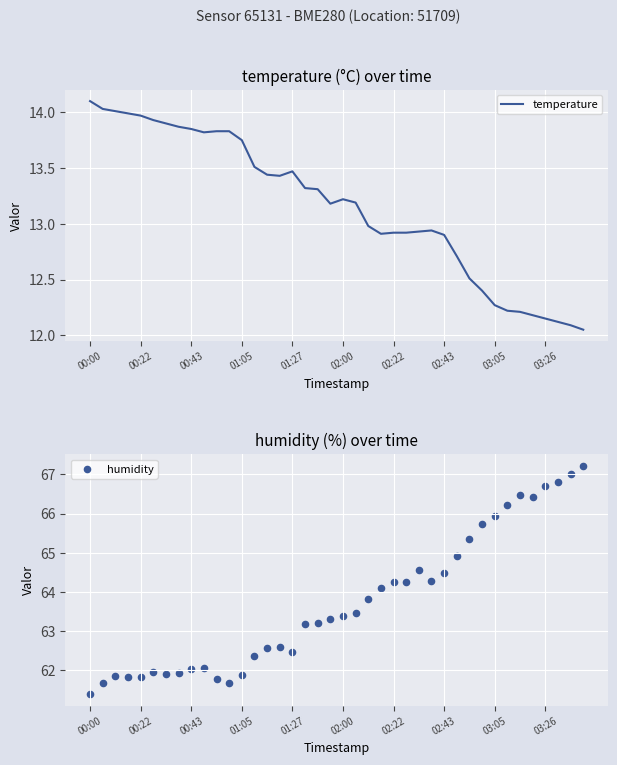

Which series reaches the minimum Y coordinate?

temperature